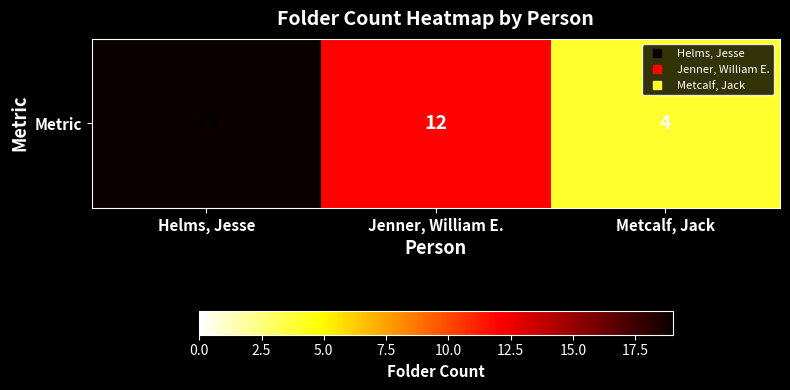

At which category does the chart reach its minimum across all series?

Metcalf, Jack